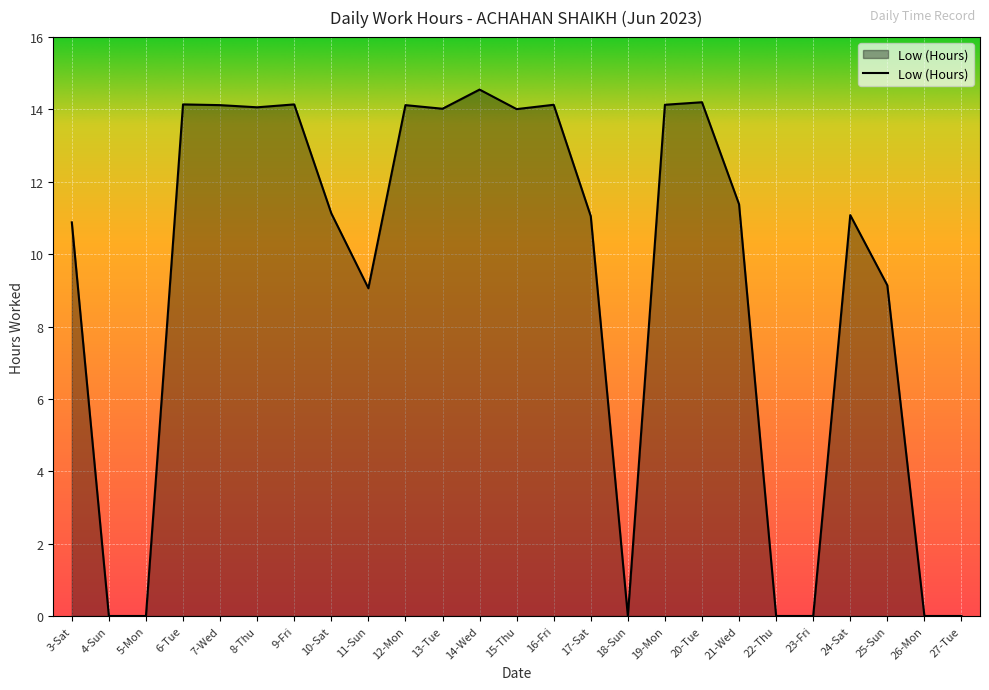

The value at 9-Fri is 20.3. True or false?

False